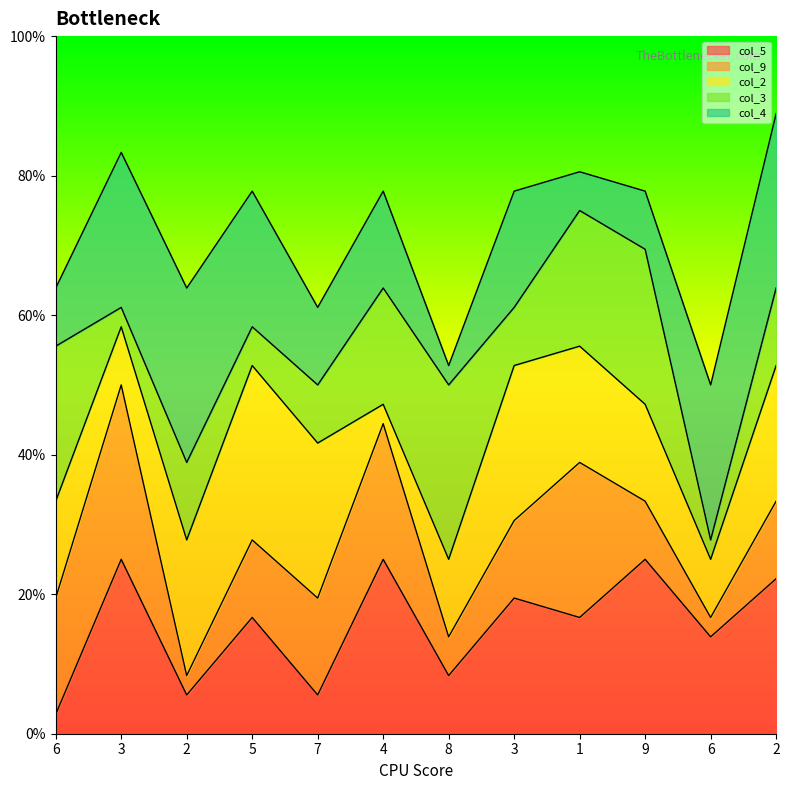

What is the minimum value shown in the chart?

1